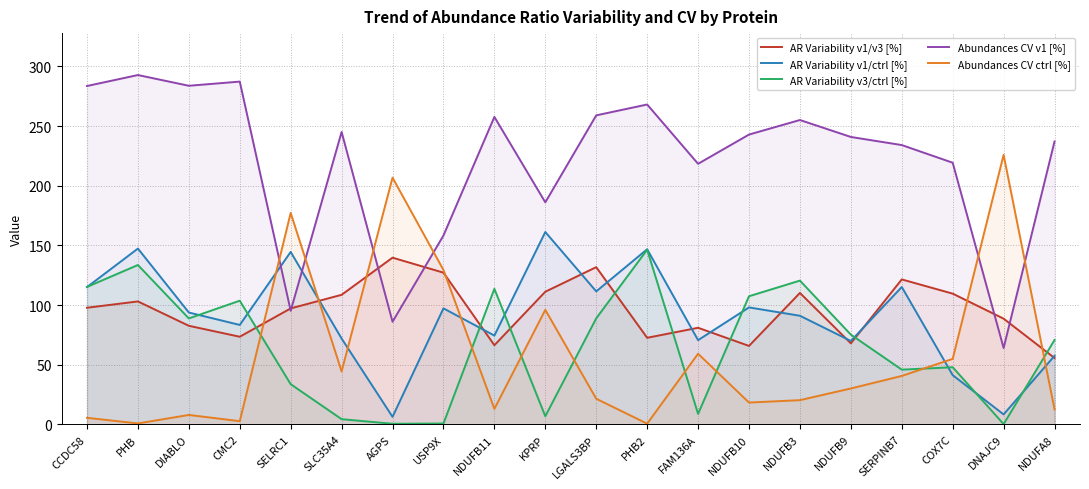

Between which two adjacent categories do Abundances CV ctrl [%] and AR Variability v1/ctrl [%] first intersect?

CMC2 and SELRC1